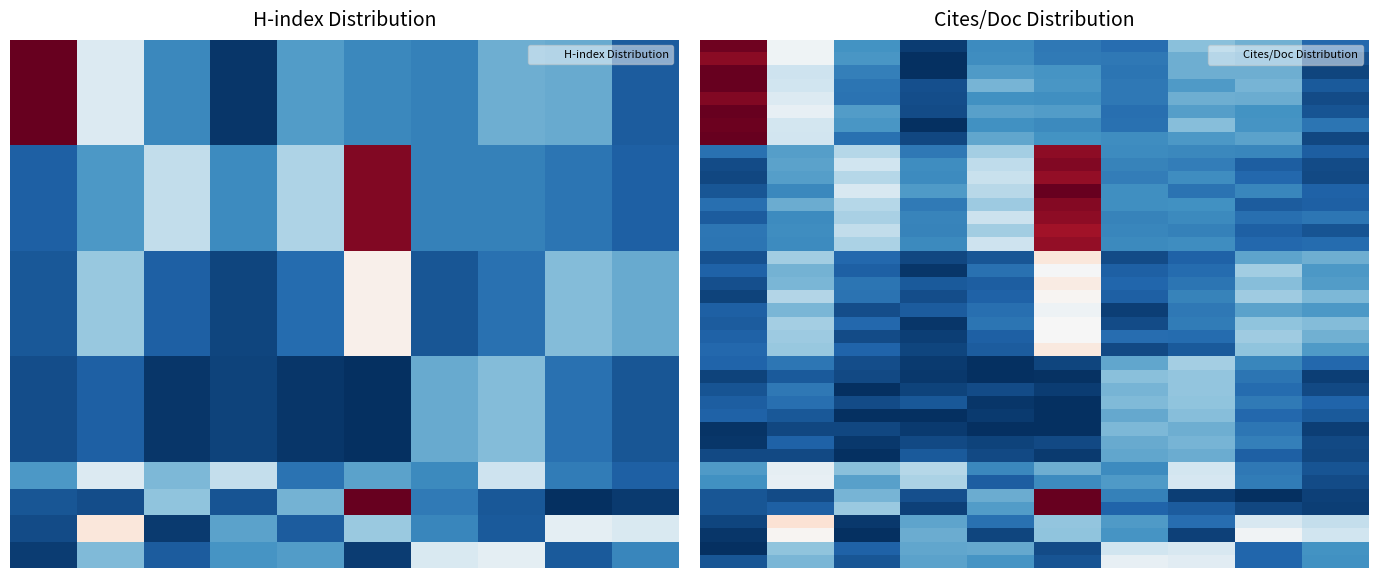

What is the spread (max minus min) of values at 1?

0.5